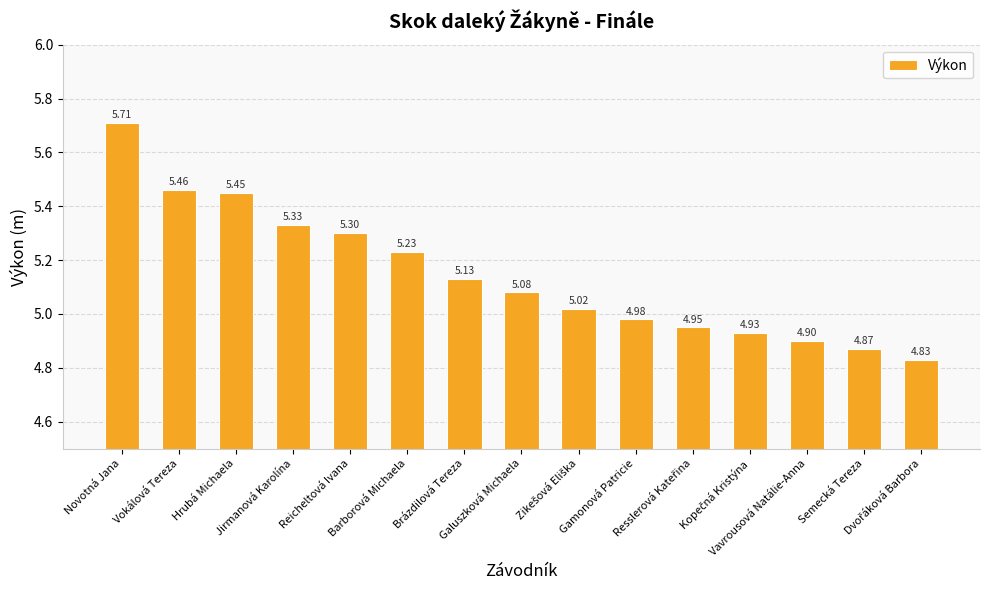

What is the difference between the second highest and second lowest values?

0.6